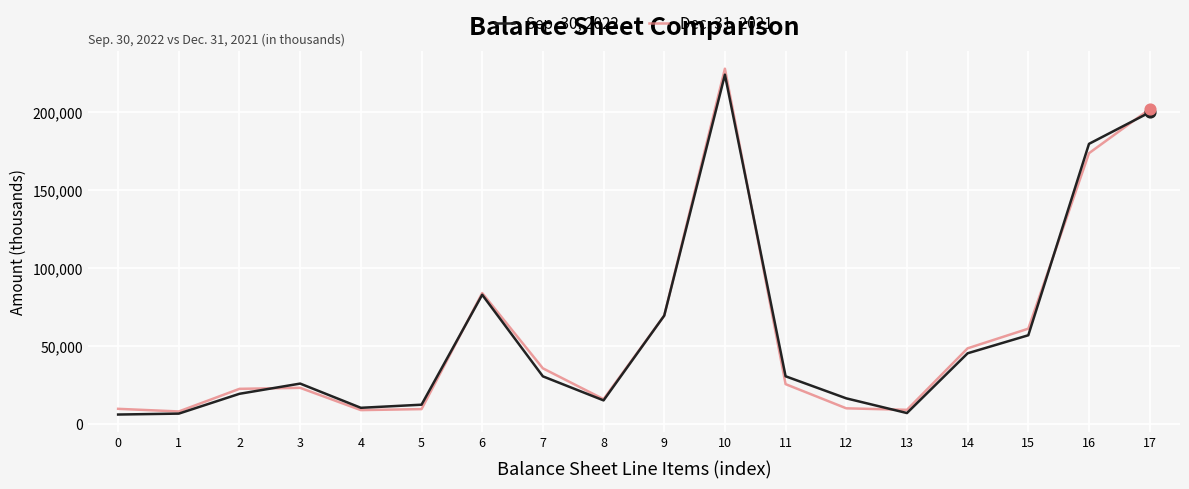

Which series has the widest spread of values?

Dec. 31, 2021